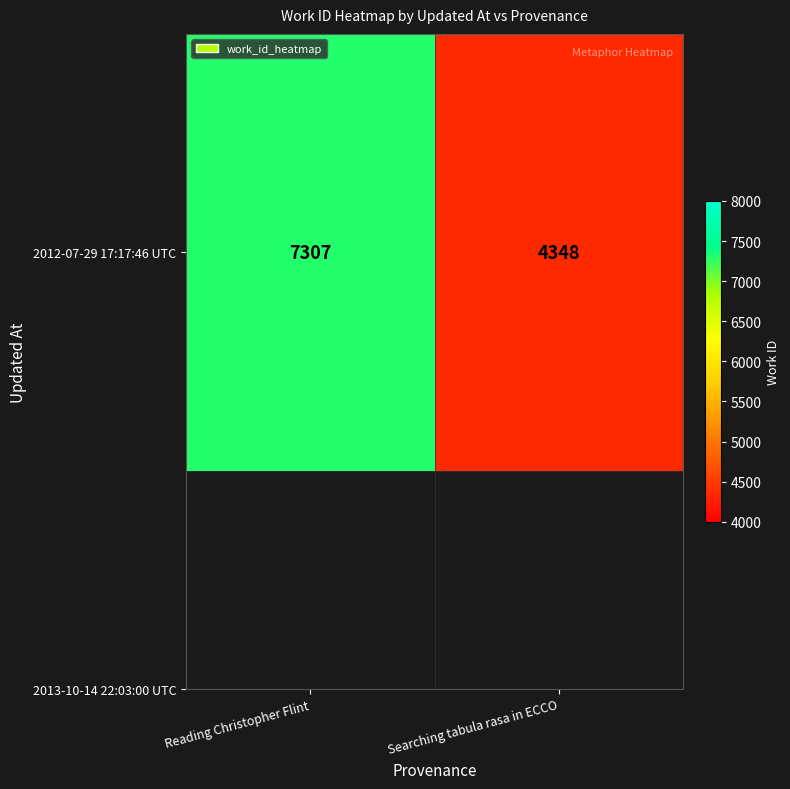

Read the value at Searching tabula rasa in ECCO, to the nearest 10.

4350